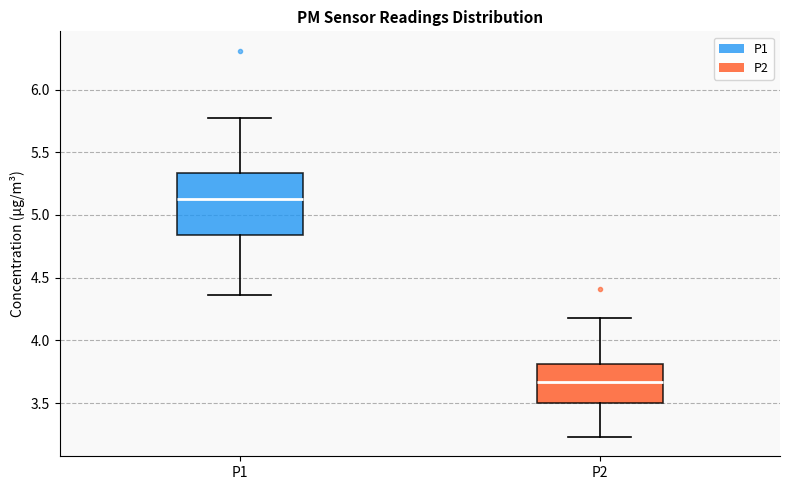

Which box is the tallest, from its lower edge to its upper edge?

P1